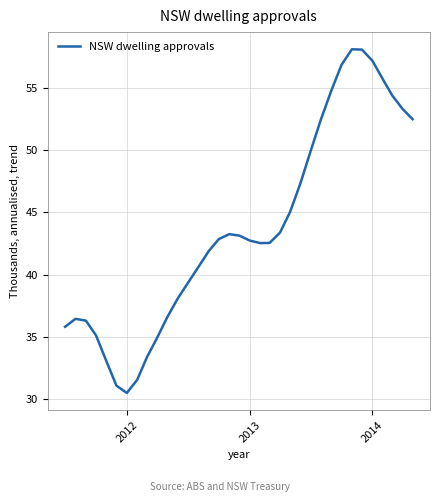

What is the smallest value displayed?

30.5